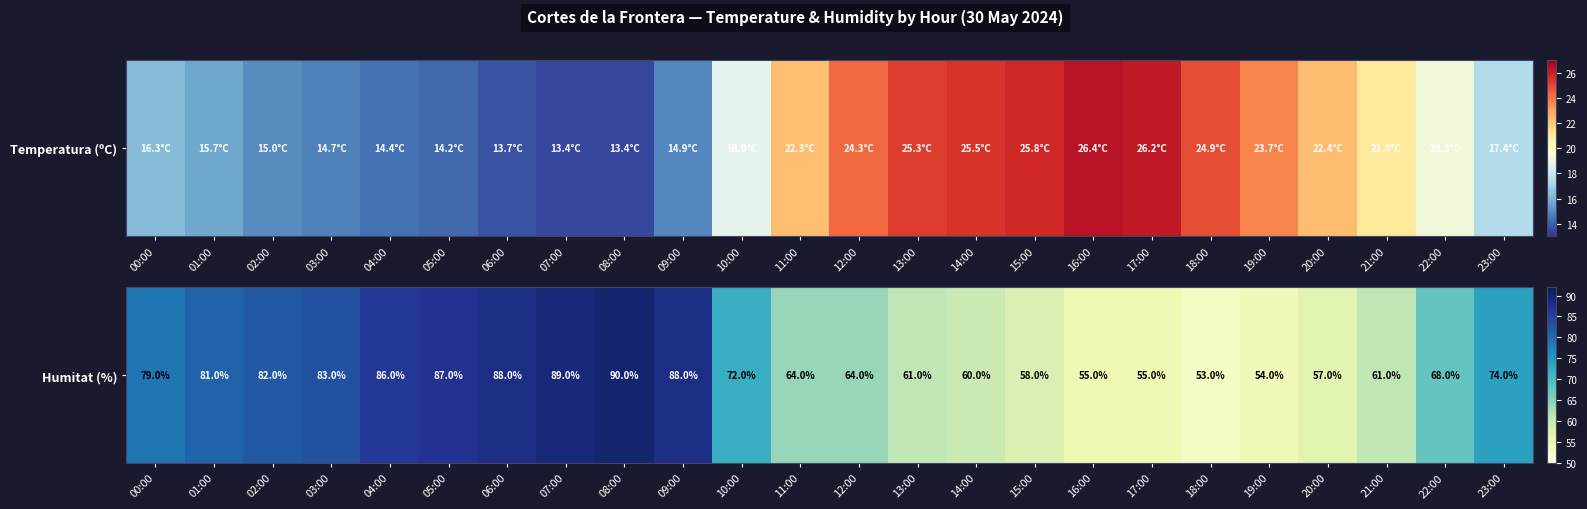

Between 04:00 and 16:00, which is larger?

04:00